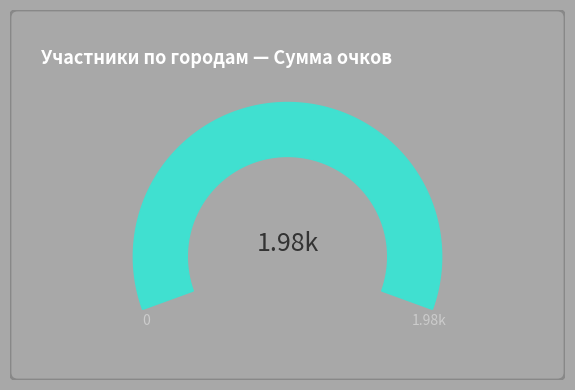

True or false: Москва accounts for 19% of the total.

True